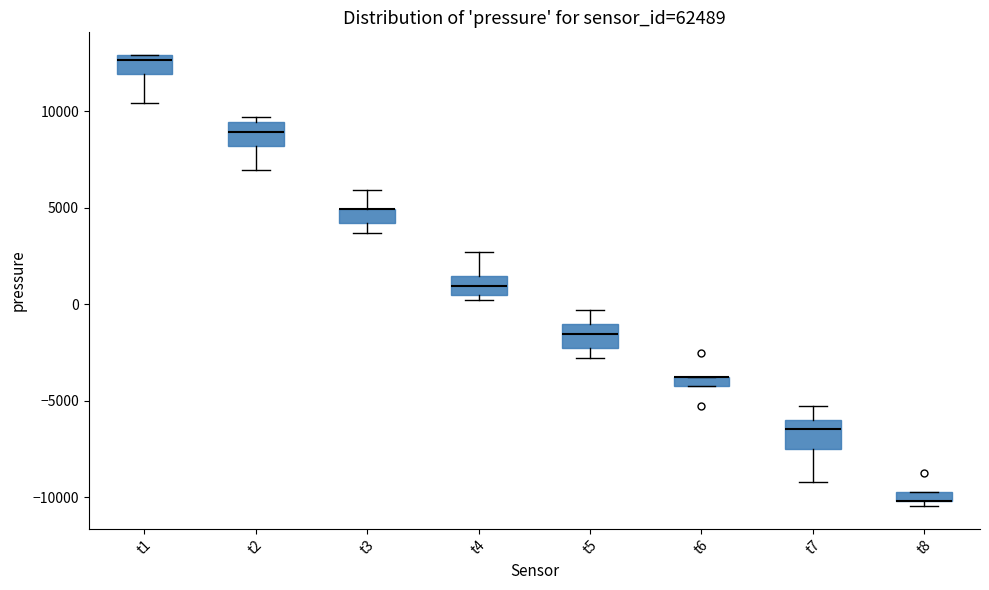

Where does the median line of the box for t1 sit on the y-axis? The values are not printed on the chart, so give them approximately, as read against the axis.

12500